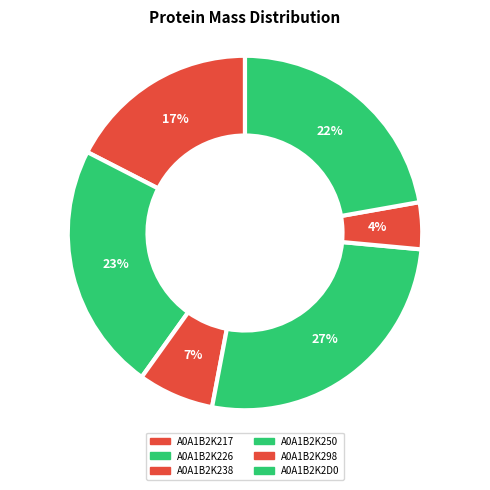

To the nearest percent, what percentage of the pie is A0A1B2K226?

23%